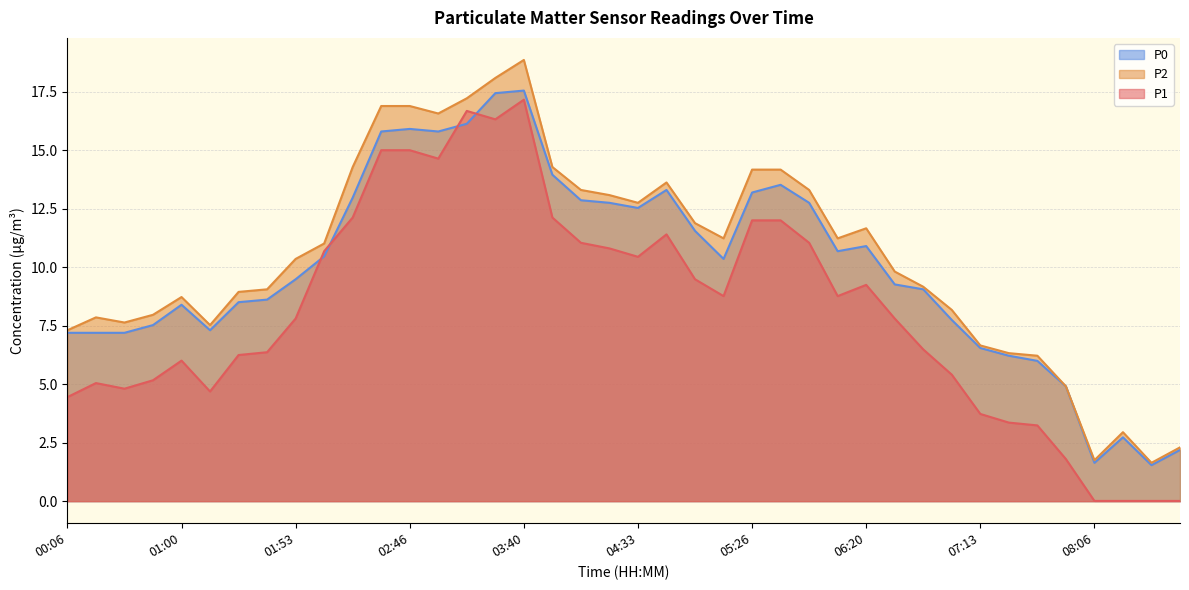

How many data points in P2 are above 11?

20